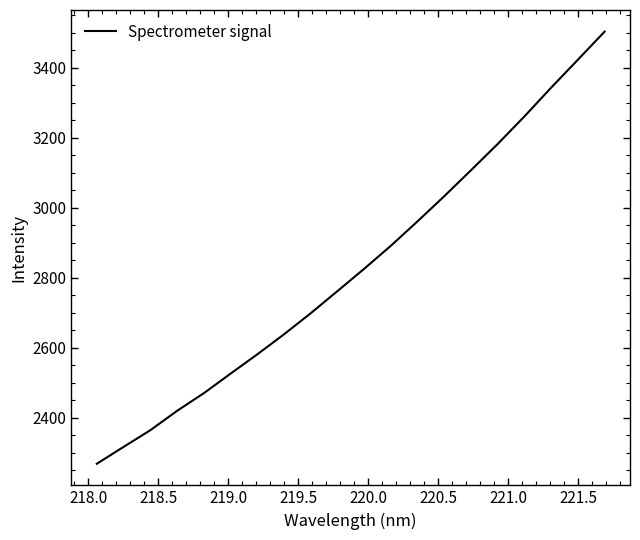

What is the difference between the maximum and minimum values?

1234.8